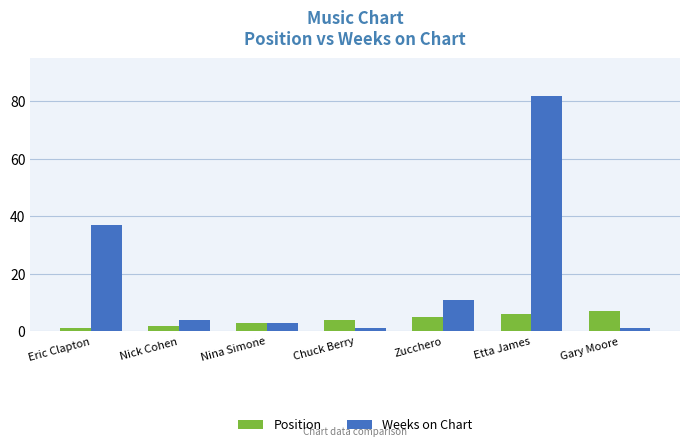

Where does the Weeks on Chart series first go above 4?

Eric Clapton